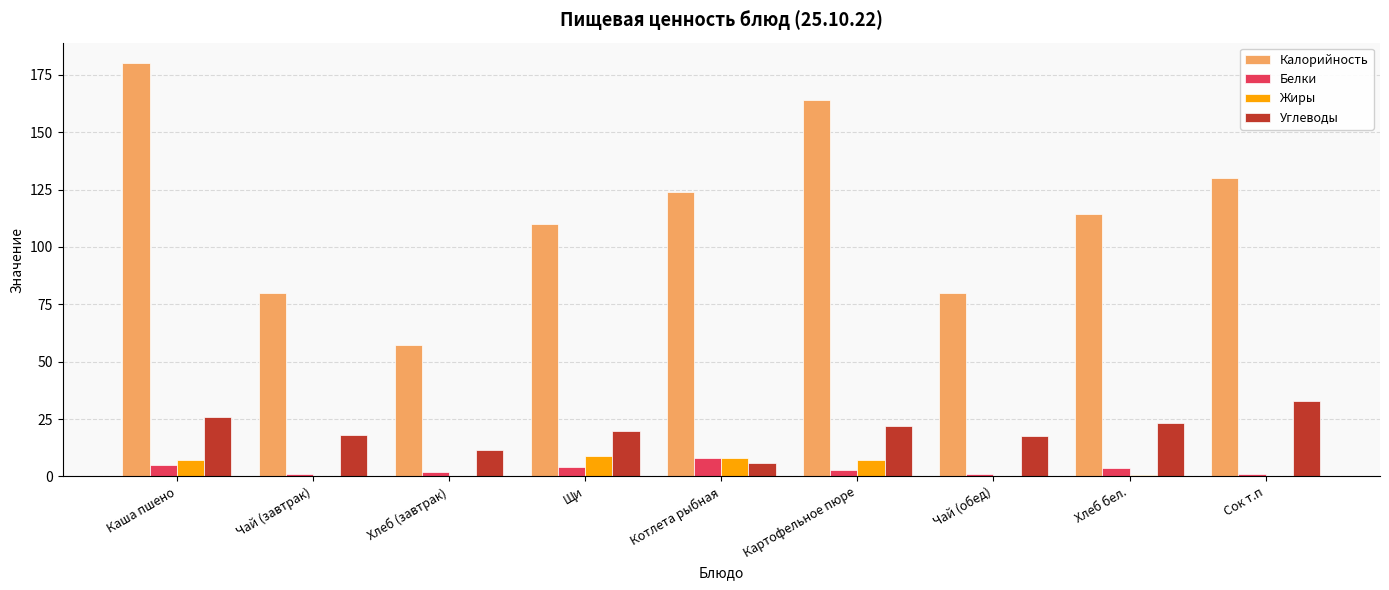

What is the difference between the Жиры values at Котлета рыбная and Щи?

1.0